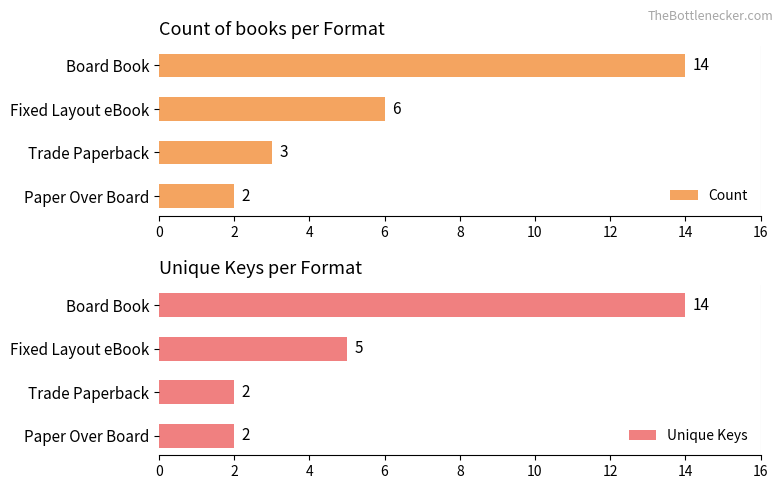

How many distinct data groups are displayed?

2